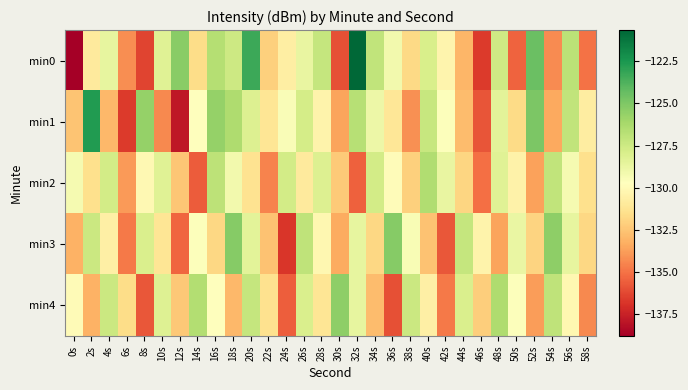

Reading right to left, what are all the values shown in this chart?

min0: 58s=-135.0	56s=-126.9	54s=-134.3	52s=-124.5	50s=-135.5	48s=-127.5	46s=-136.6	44s=-133.0	42s=-130.3	40s=-128.0	38s=-131.7	36s=-129.1	34s=-127.1	32s=-120.6	30s=-136.0	28s=-127.2	26s=-128.7	24s=-130.7	22s=-132.1	20s=-123.3	18s=-127.5	16s=-126.6	14s=-131.6	12s=-125.3	10s=-128.2	8s=-136.4	6s=-134.3	4s=-128.7	2s=-130.9	0s=-138.8
min1: 58s=-130.8	56s=-127.1	54s=-133.5	52s=-124.9	50s=-131.7	48s=-128.4	46s=-135.9	44s=-132.8	42s=-129.6	40s=-127.3	38s=-134.2	36s=-131.1	34s=-128.9	32s=-126.7	30s=-133.6	28s=-130.4	26s=-127.8	24s=-129.5	22s=-131.2	20s=-128.1	18s=-126.5	16s=-125.6	14s=-129.7	12s=-137.9	10s=-134.4	8s=-125.7	6s=-136.7	4s=-133.0	2s=-122.7	0s=-132.5
min2: 58s=-131.5	56s=-129.3	54s=-127.1	52s=-133.7	50s=-130.5	48s=-128.3	46s=-135.1	44s=-131.9	42s=-128.7	40s=-126.5	38s=-132.1	36s=-129.9	34s=-127.7	32s=-135.5	30s=-132.3	28s=-128.1	26s=-130.9	24s=-127.7	22s=-134.5	20s=-131.3	18s=-129.1	16s=-126.9	14s=-135.7	12s=-132.5	10s=-128.3	8s=-130.1	6s=-133.9	4s=-127.7	2s=-131.5	0s=-129.3
min3: 58s=-131.8	56s=-128.6	54s=-125.4	52s=-132.0	50s=-128.8	48s=-133.6	46s=-130.4	44s=-127.2	42s=-135.8	40s=-132.6	38s=-129.4	36s=-125.2	34s=-131.8	32s=-128.6	30s=-133.4	28s=-130.2	26s=-127.0	24s=-136.8	22s=-132.6	20s=-128.4	18s=-125.2	16s=-131.8	14s=-129.6	12s=-135.4	10s=-131.2	8s=-128.0	6s=-134.8	4s=-130.6	2s=-127.4	0s=-133.2
min4: 58s=-134.4	56s=-130.2	54s=-127.0	52s=-133.8	50s=-129.6	48s=-126.4	46s=-132.2	44s=-128.0	42s=-134.8	40s=-130.6	38s=-127.4	36s=-136.0	34s=-132.8	32s=-128.6	30s=-125.4	28s=-131.2	26s=-128.0	24s=-135.6	22s=-131.4	20s=-127.2	18s=-133.0	16s=-129.8	14s=-126.6	12s=-132.4	10s=-128.2	8s=-135.8	6s=-131.6	4s=-127.4	2s=-133.2	0s=-130.0